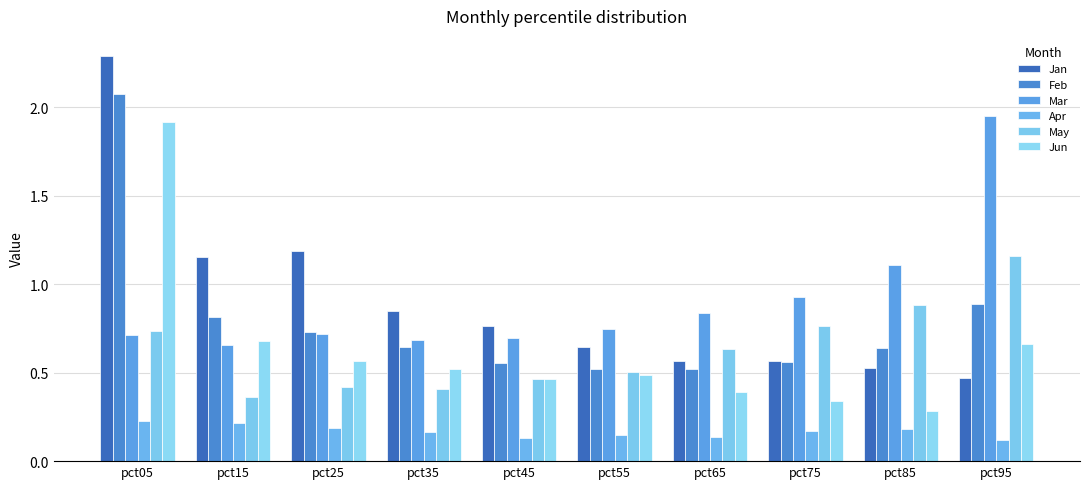

Does the chart contain any negative values?

No